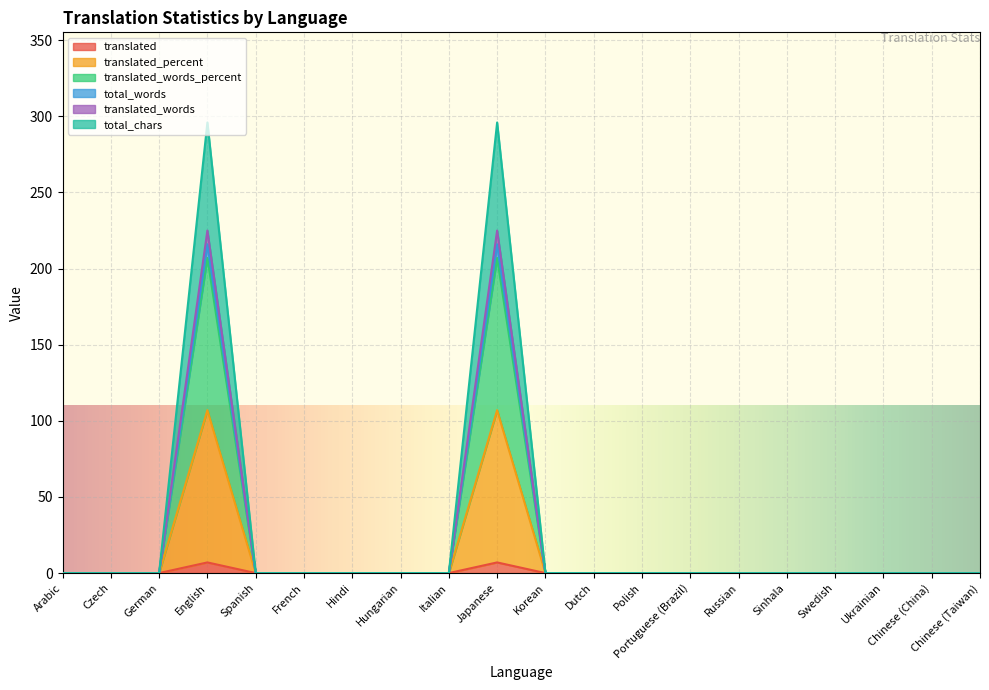

True or false: total_words and translated_words intersect in this chart.

False